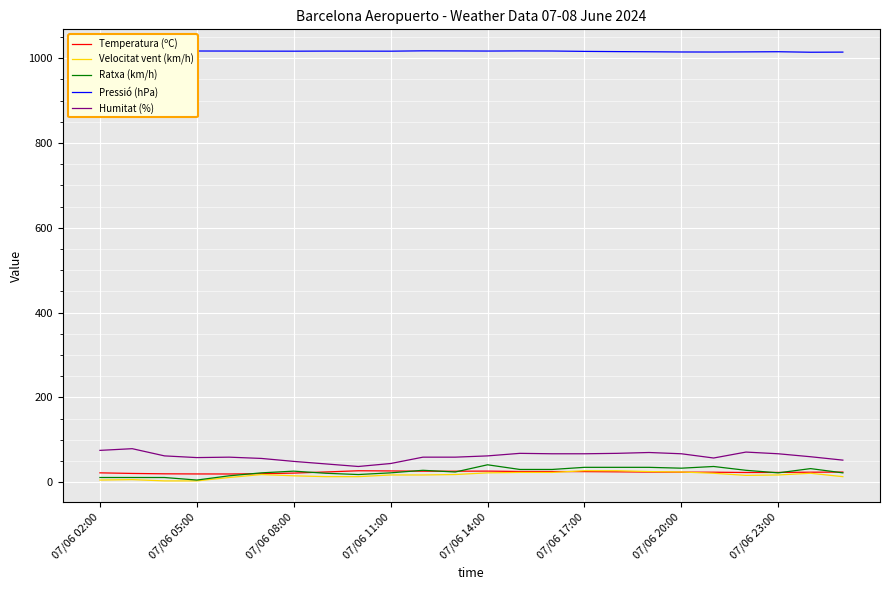

What is the maximum value shown in the chart?

1017.6